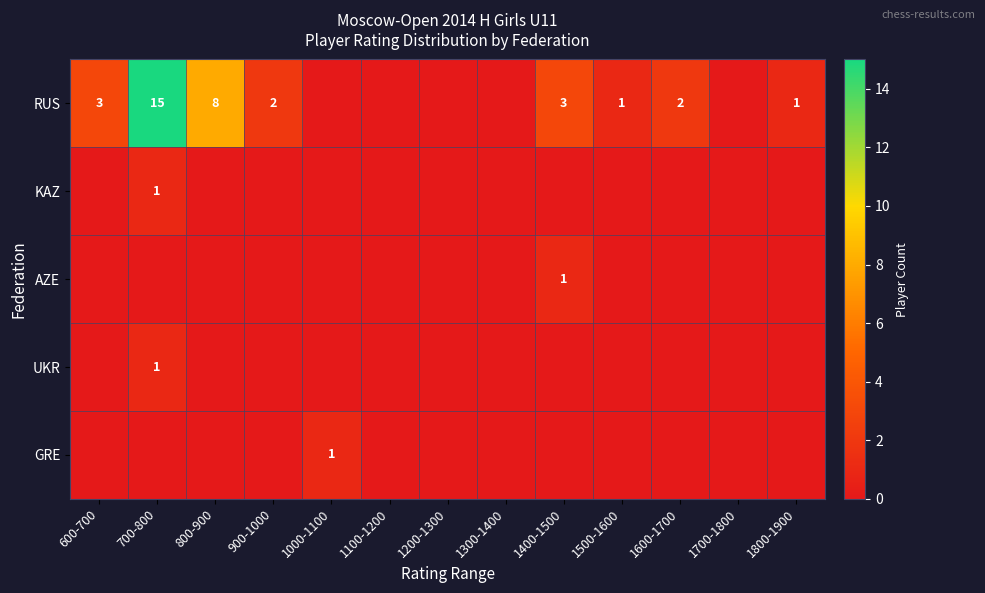

Is it true that RUS equals 9 at 700-800?

False